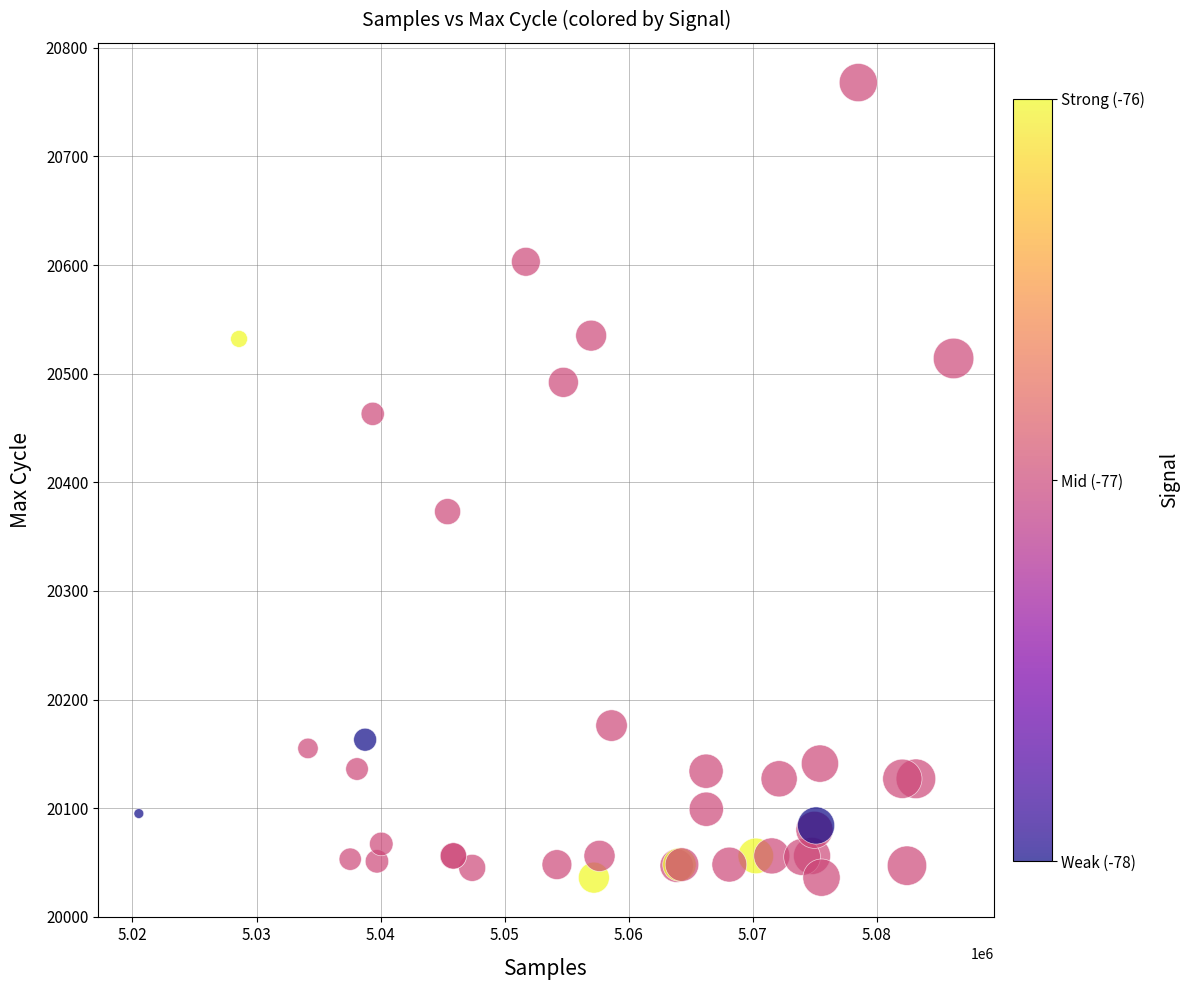

What Y value in the scatter plot is closest to 20402?

20373